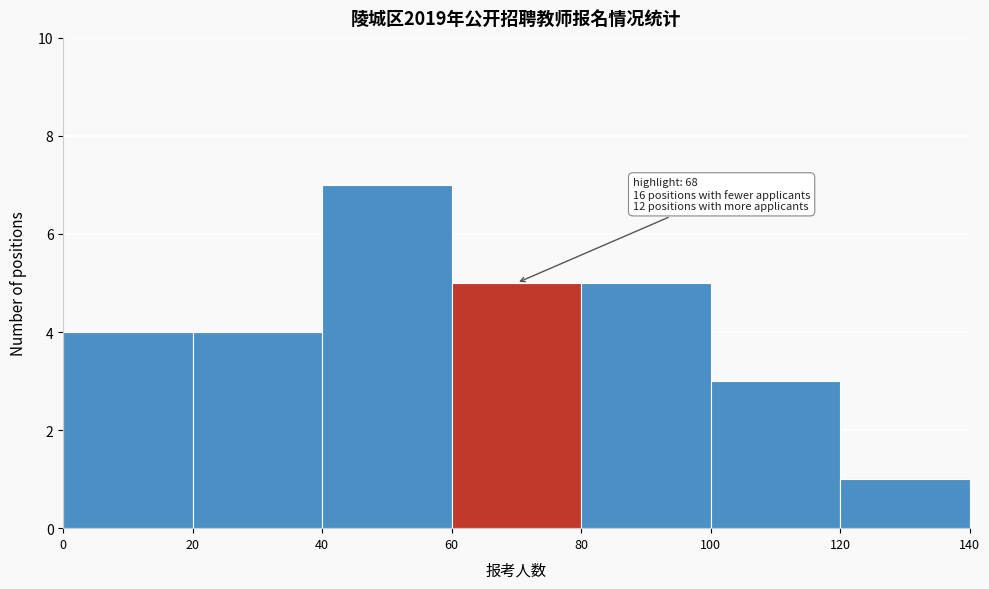

Which range on the x-axis has the tallest bar?

40 to 60